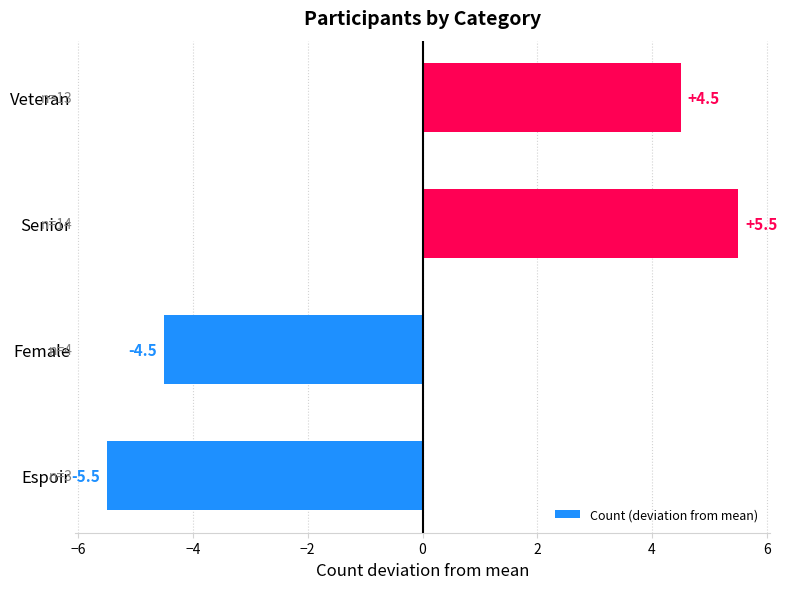

How many series are shown in this chart?

1